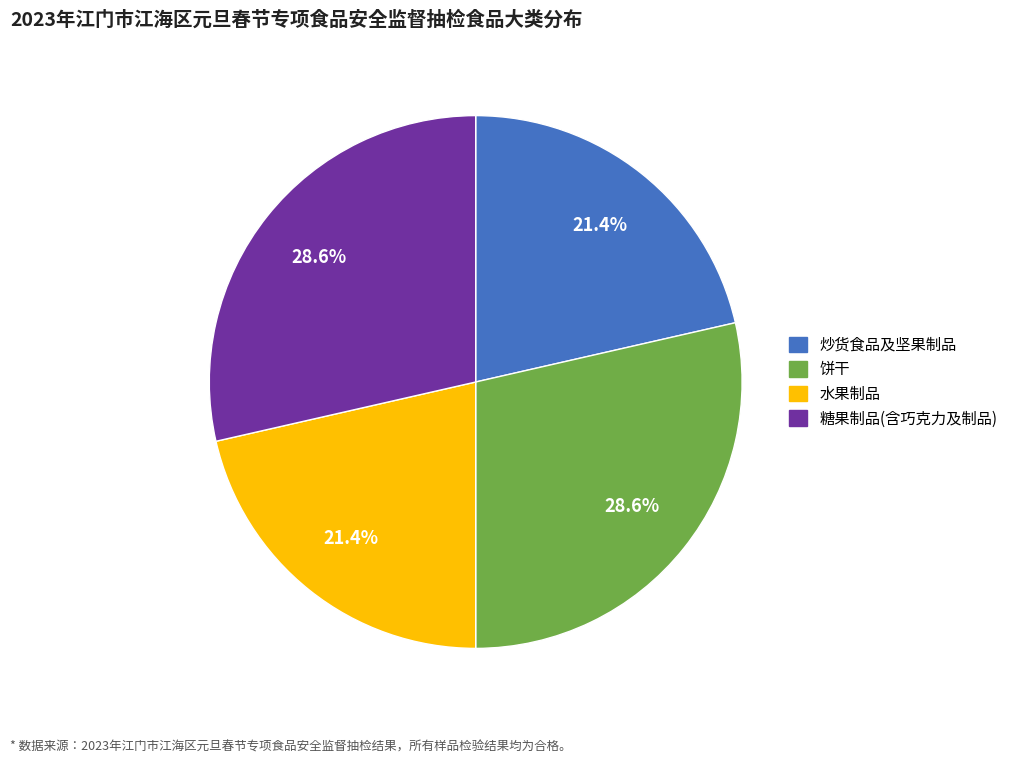

Does any single category account for the majority?

No